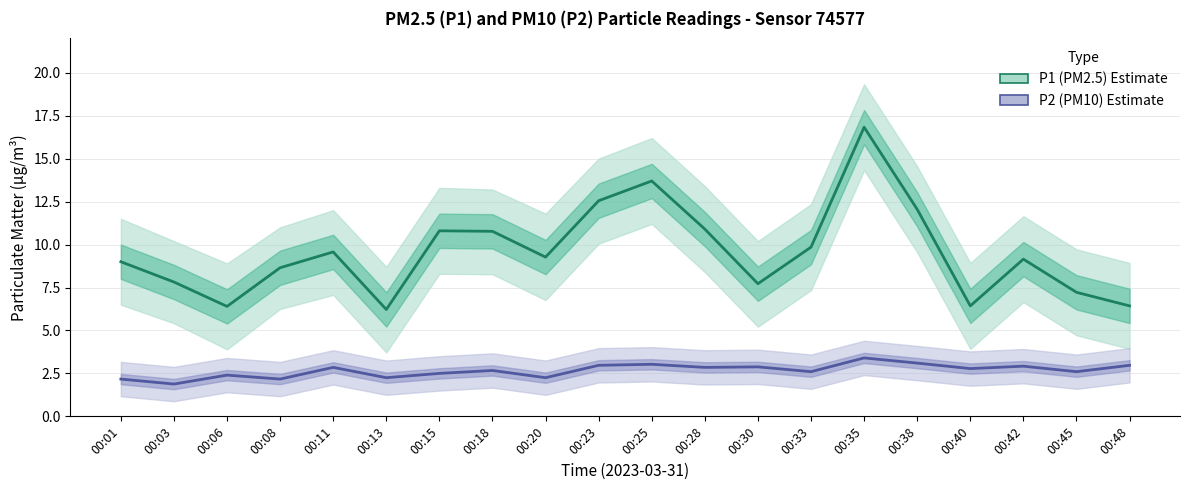

What is the sum of all P1 (PM2.5) values?

191.3